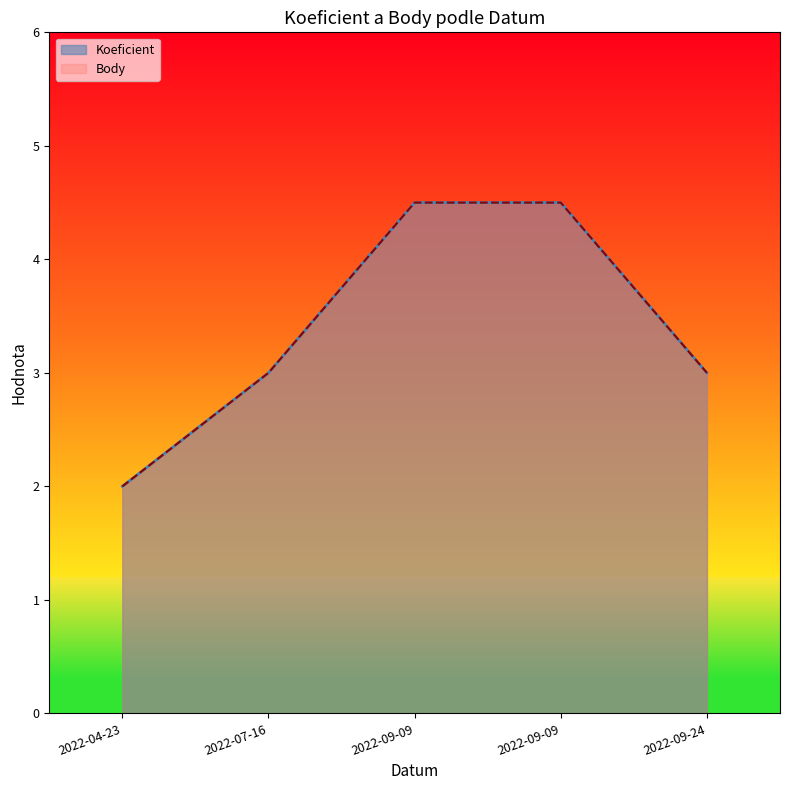

Reading left to right, transcribe all the data shown in this chart.

Koeficient: 2.0	3.0	4.5	4.5	3.0
Body: 2.0	3.0	4.5	4.5	3.0